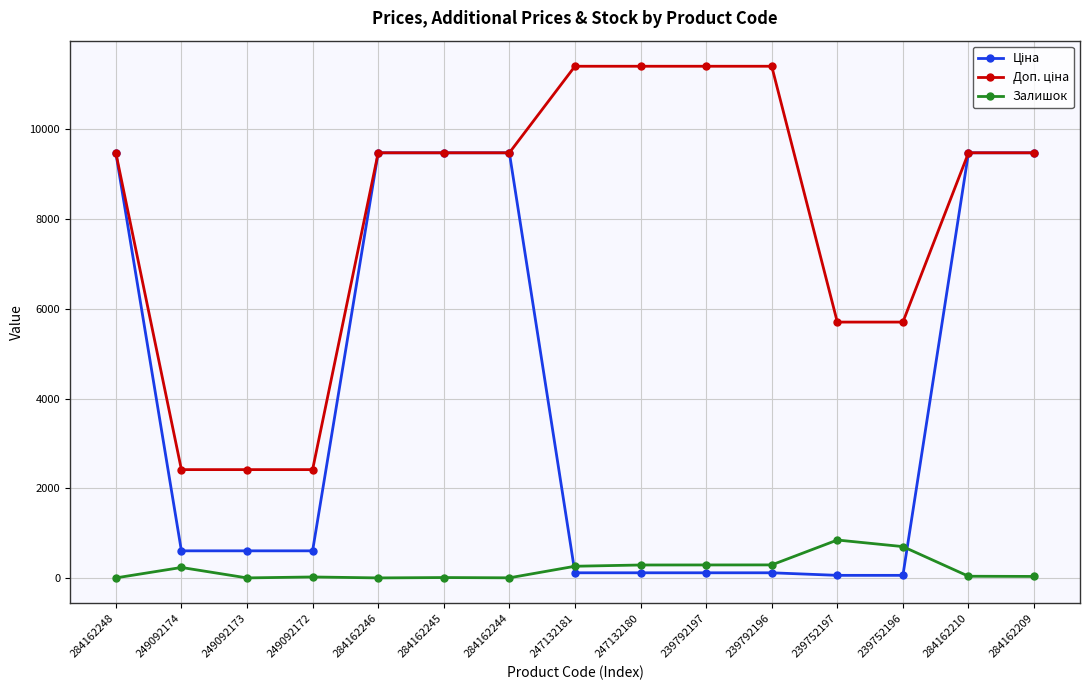

What is the spread (max minus min) of values at 249092173?

2414.8